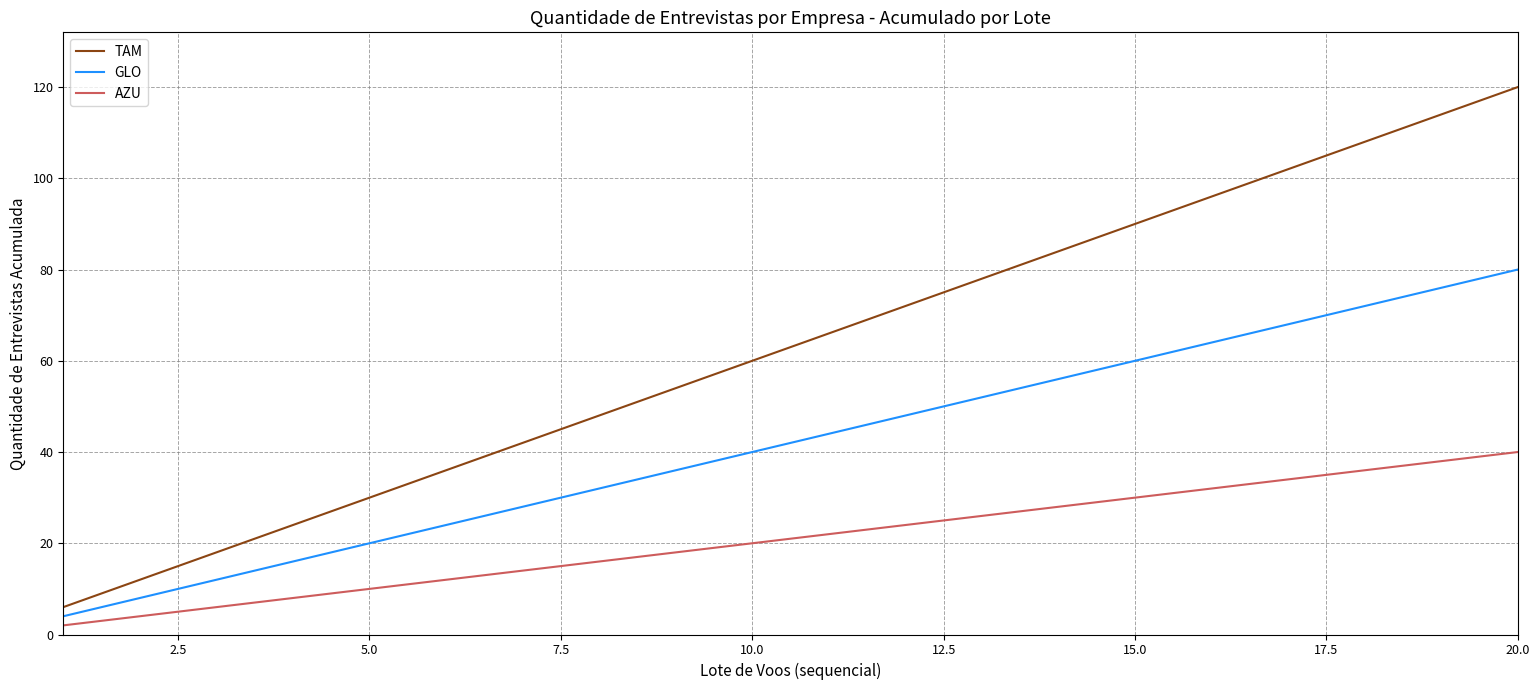

Rank the series by their maximum value, from lowest to highest.

AZU, GLO, TAM